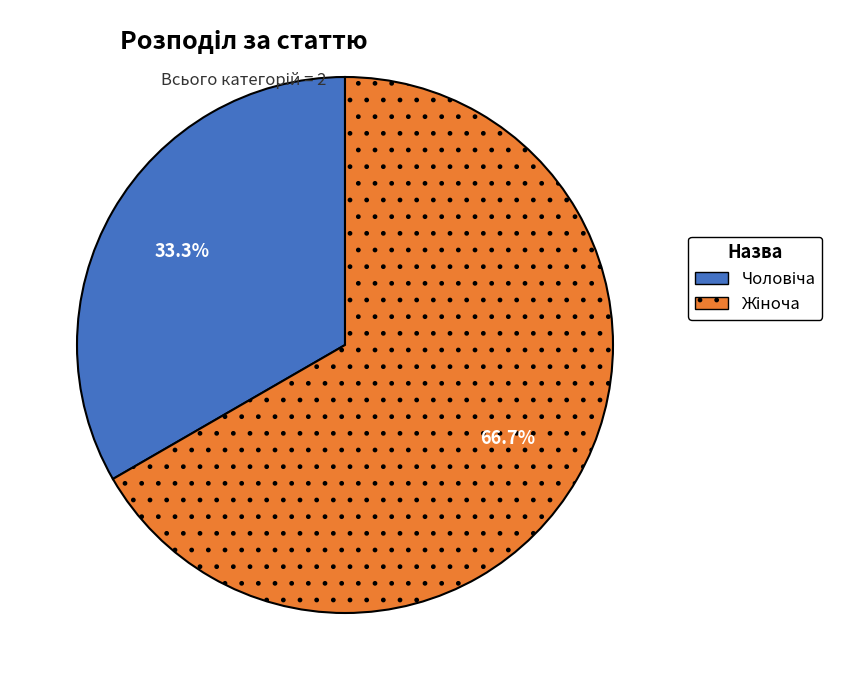

How many segments does this pie chart have?

2